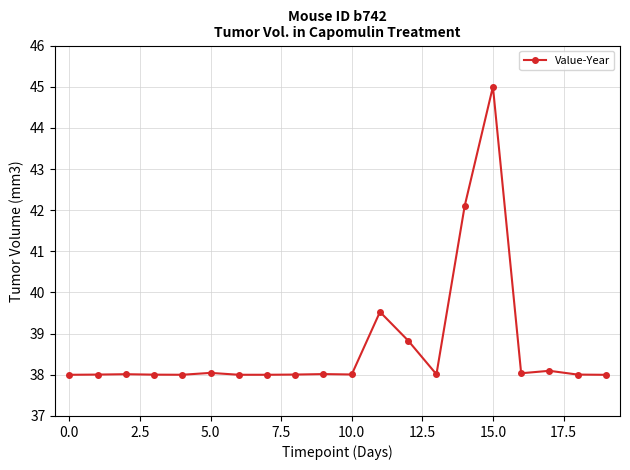

What is the minimum value shown in the chart?

38.0